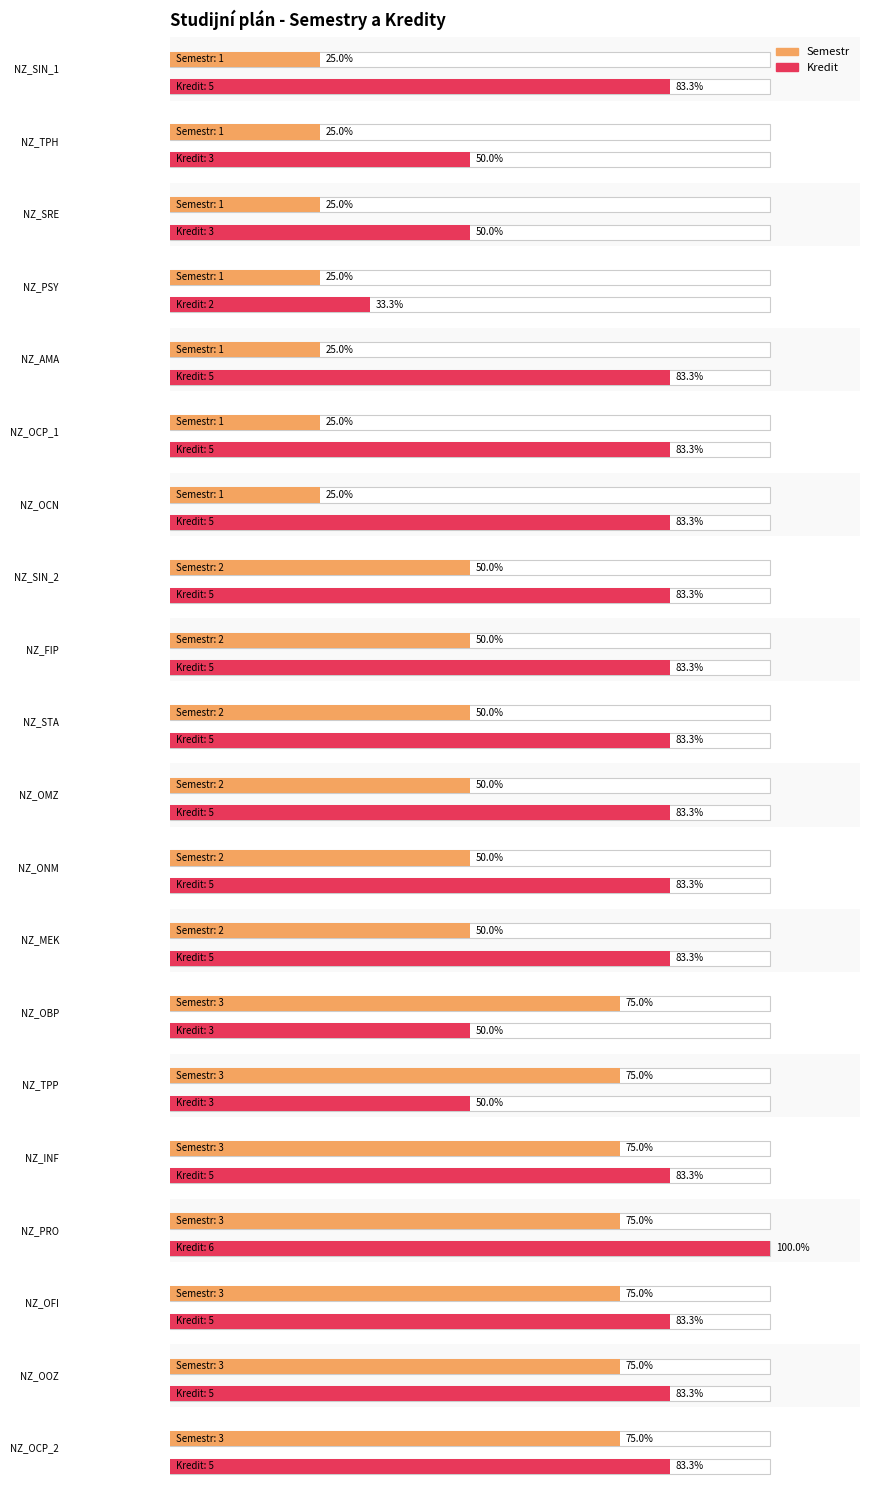

What is the label of the 9th bar from the left?

NZ_FIP